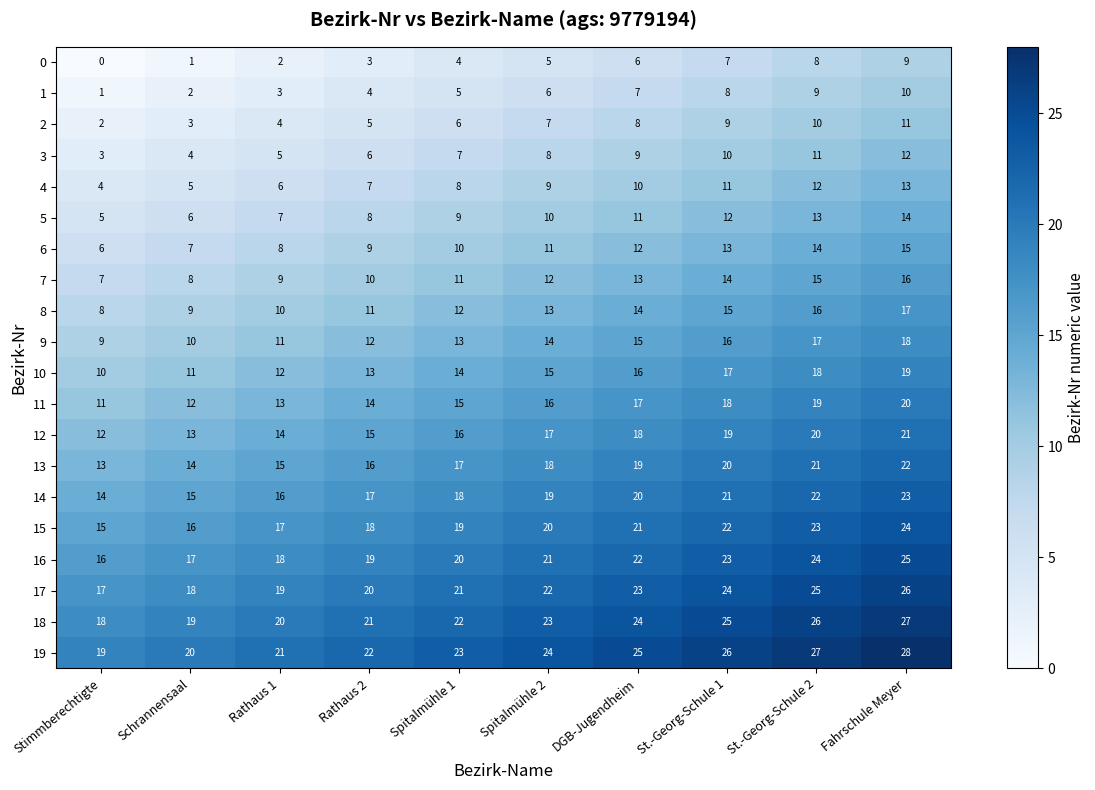

What is the approximate value of 5 at St.-Georg-Schule 1?

12